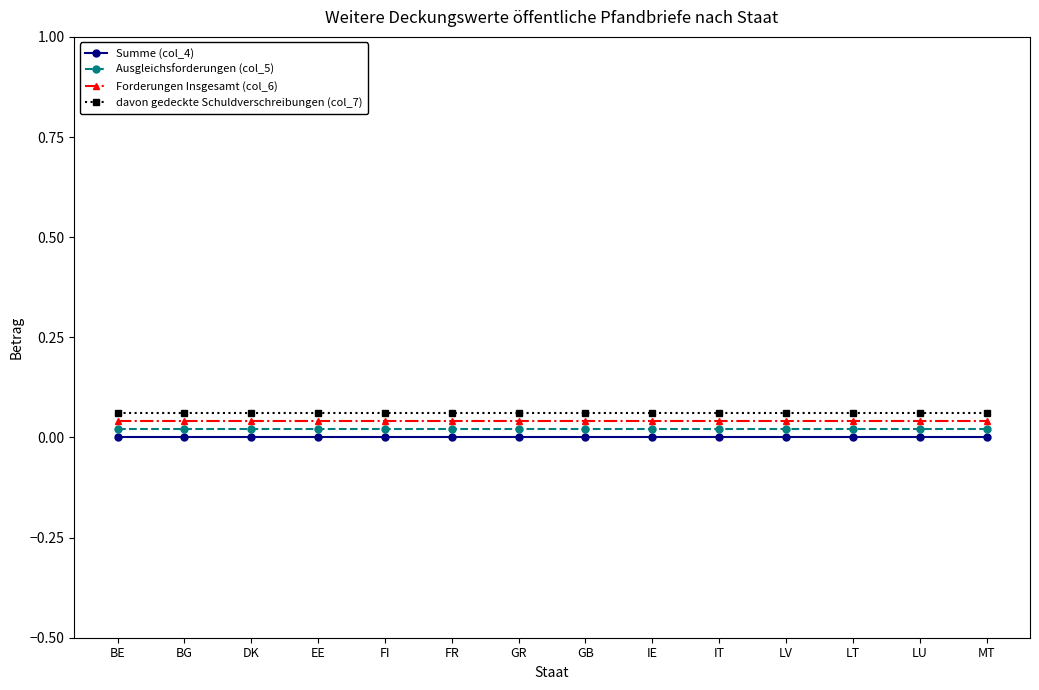

Reading right to left, extract all data points from this chart.

Summe (col_4): 0.0	0.0	0.0	0.0	0.0	0.0	0.0	0.0	0.0	0.0	0.0	0.0	0.0	0.0
Ausgleichsforderungen (col_5): 0.0	0.0	0.0	0.0	0.0	0.0	0.0	0.0	0.0	0.0	0.0	0.0	0.0	0.0
Forderungen Insgesamt (col_6): 0.0	0.0	0.0	0.0	0.0	0.0	0.0	0.0	0.0	0.0	0.0	0.0	0.0	0.0
davon gedeckte Schuldverschreibungen (col_7): 0.1	0.1	0.1	0.1	0.1	0.1	0.1	0.1	0.1	0.1	0.1	0.1	0.1	0.1